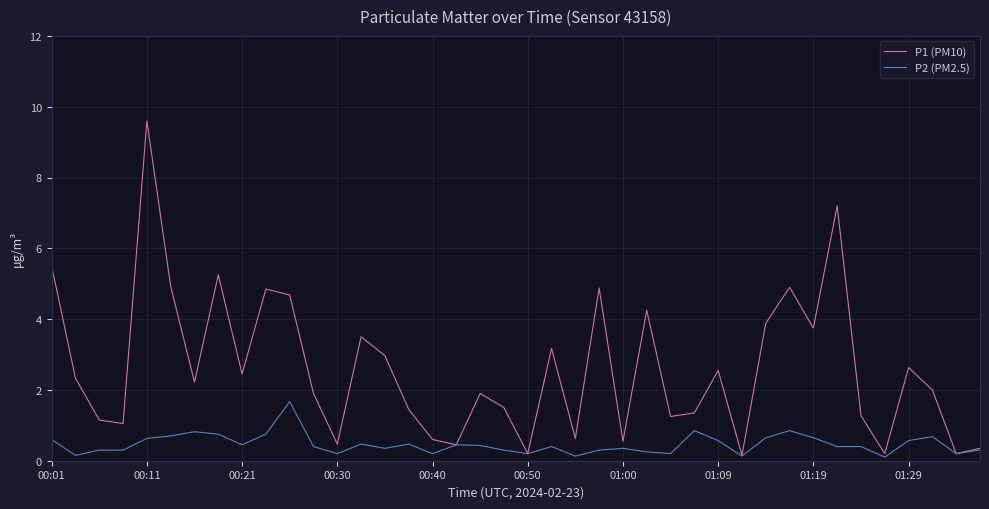

Which series has the largest total across all categories?

P1 (PM10)